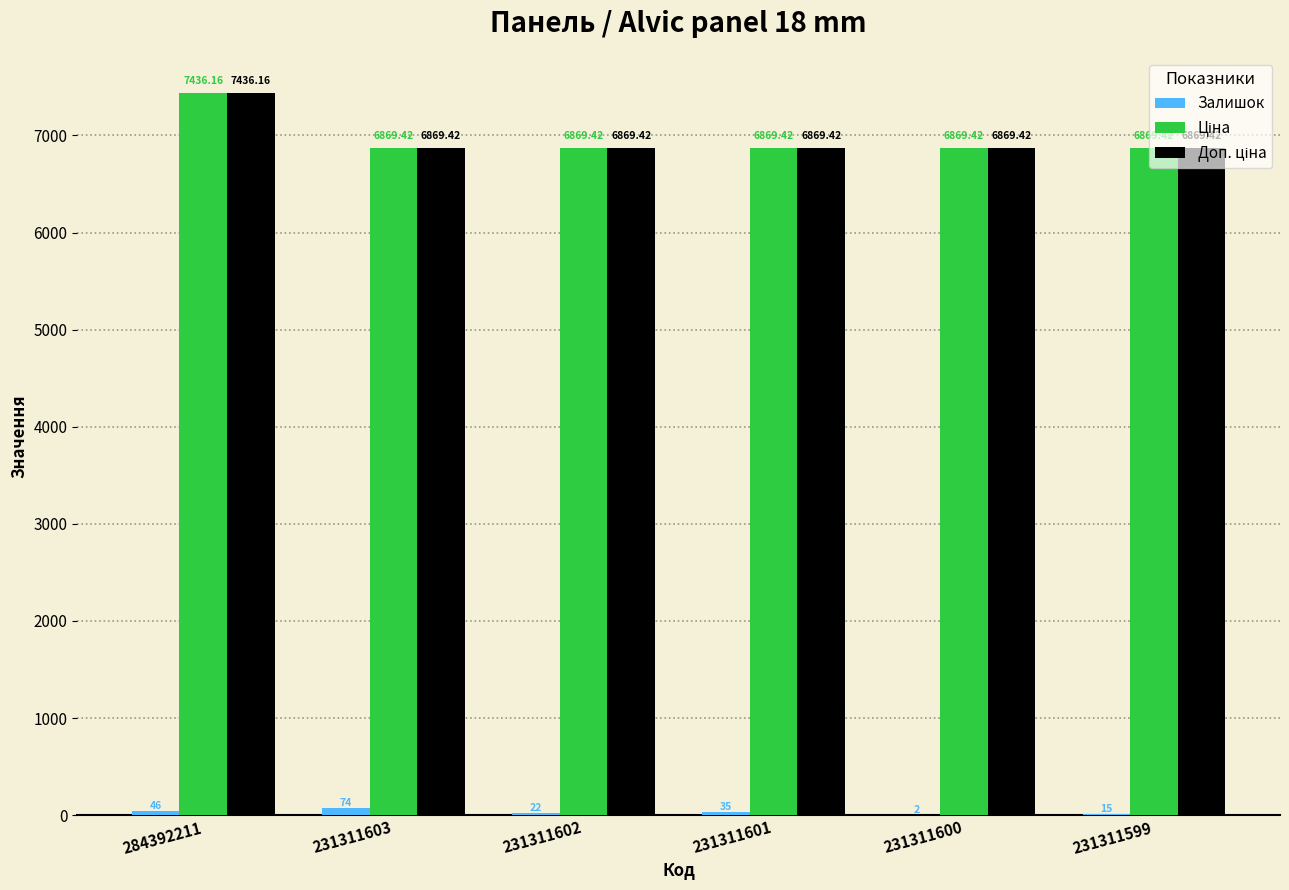

What is the total value across all series at 231311599?

13753.8